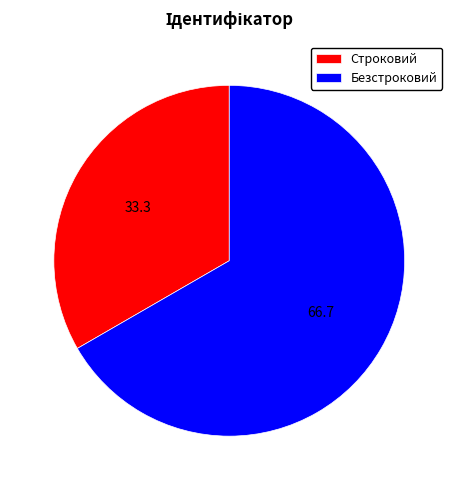

Does Безстроковий represent more than half of the total?

Yes